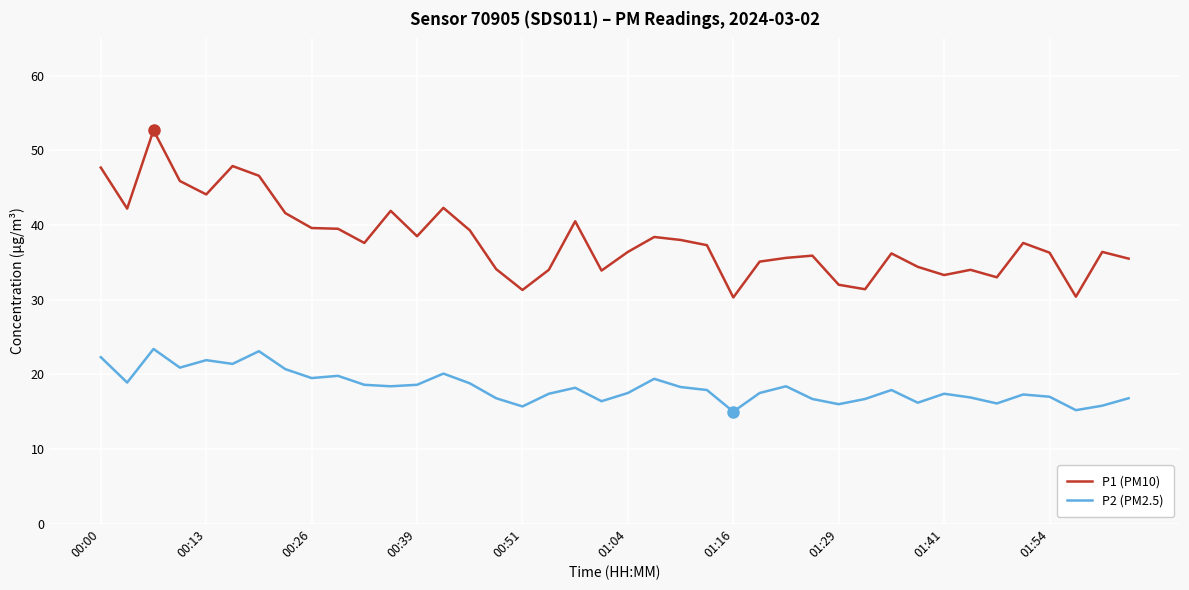

Which series has the largest total across all categories?

P1 (PM10)